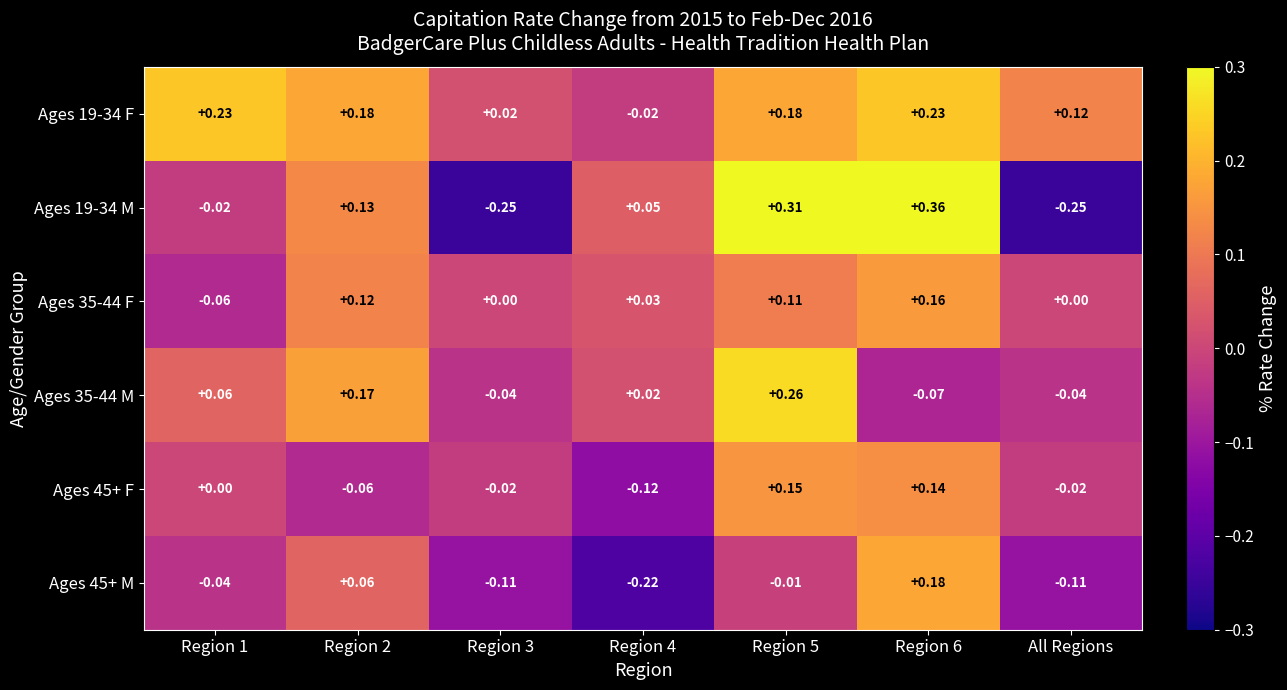

Is the value of Ages 35-44 M at Region 3 greater than the value of Ages 45+ F at All Regions?

No